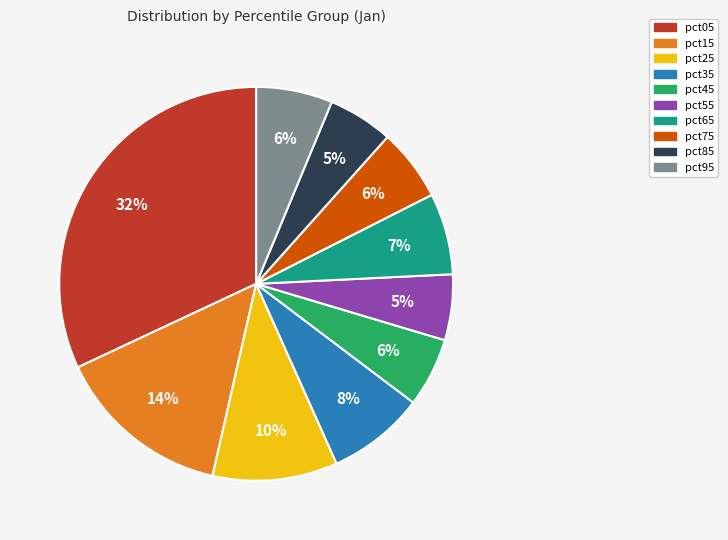

True or false: pct35 accounts for 13% of the total.

False